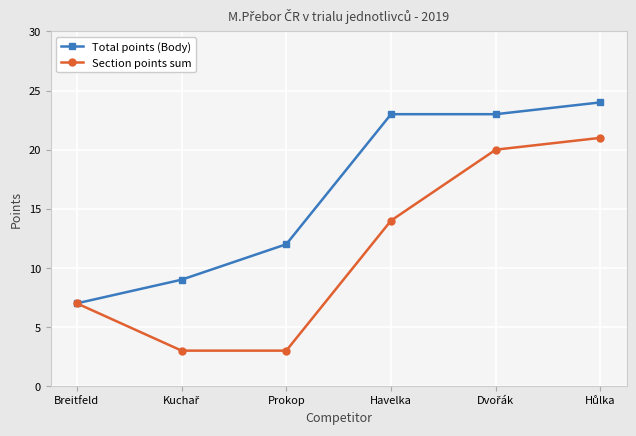

Does the chart have visible grid lines?

Yes